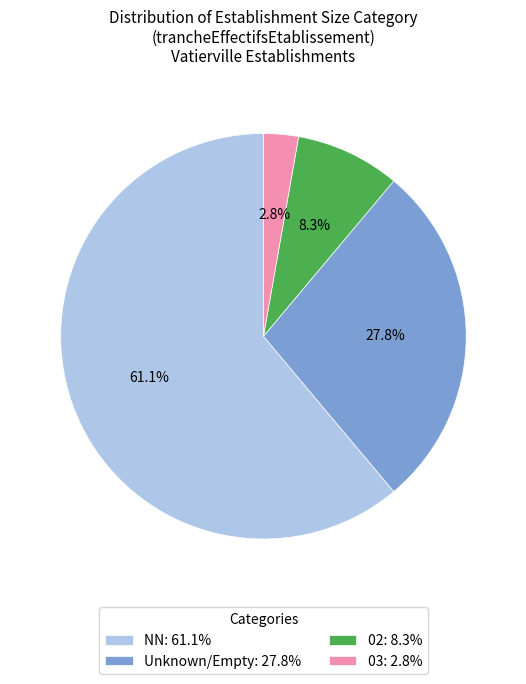

What percentage do NN: 61.1% and 03: 2.8% together represent?

63.9%